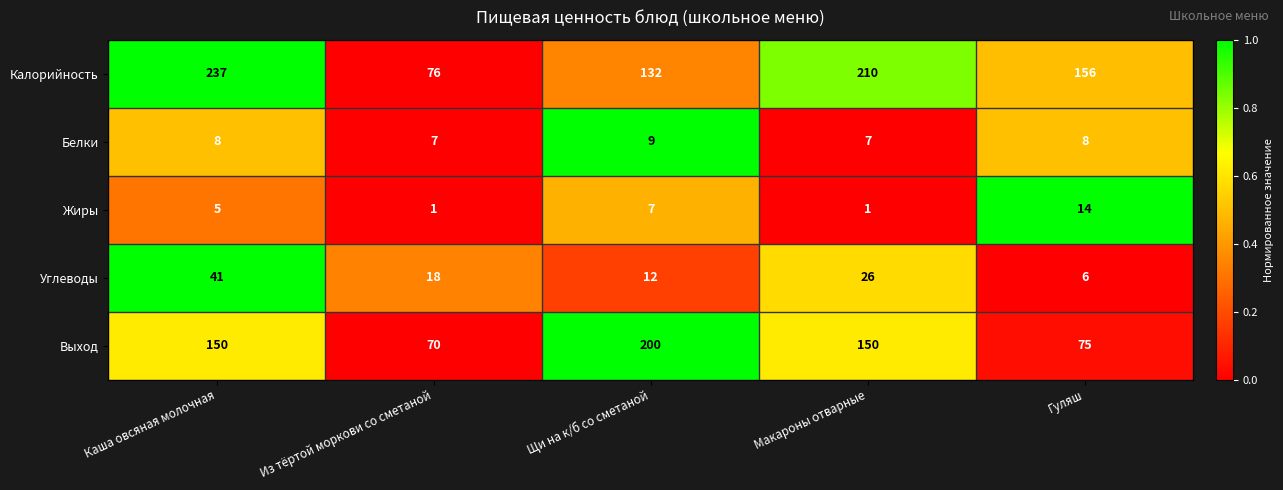

List the series in order of their peak value, lowest first.

Белки, Жиры, Углеводы, Выход, Калорийность